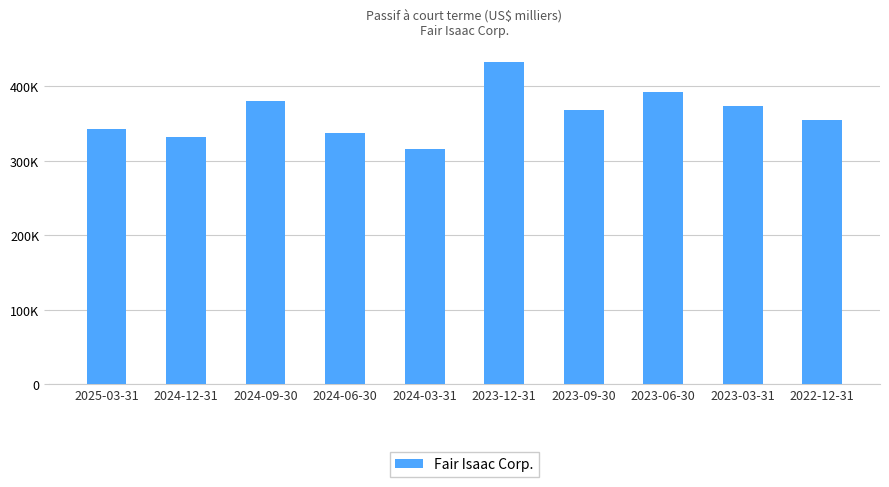

At which label does the data first exceed 367688?

2024-09-30